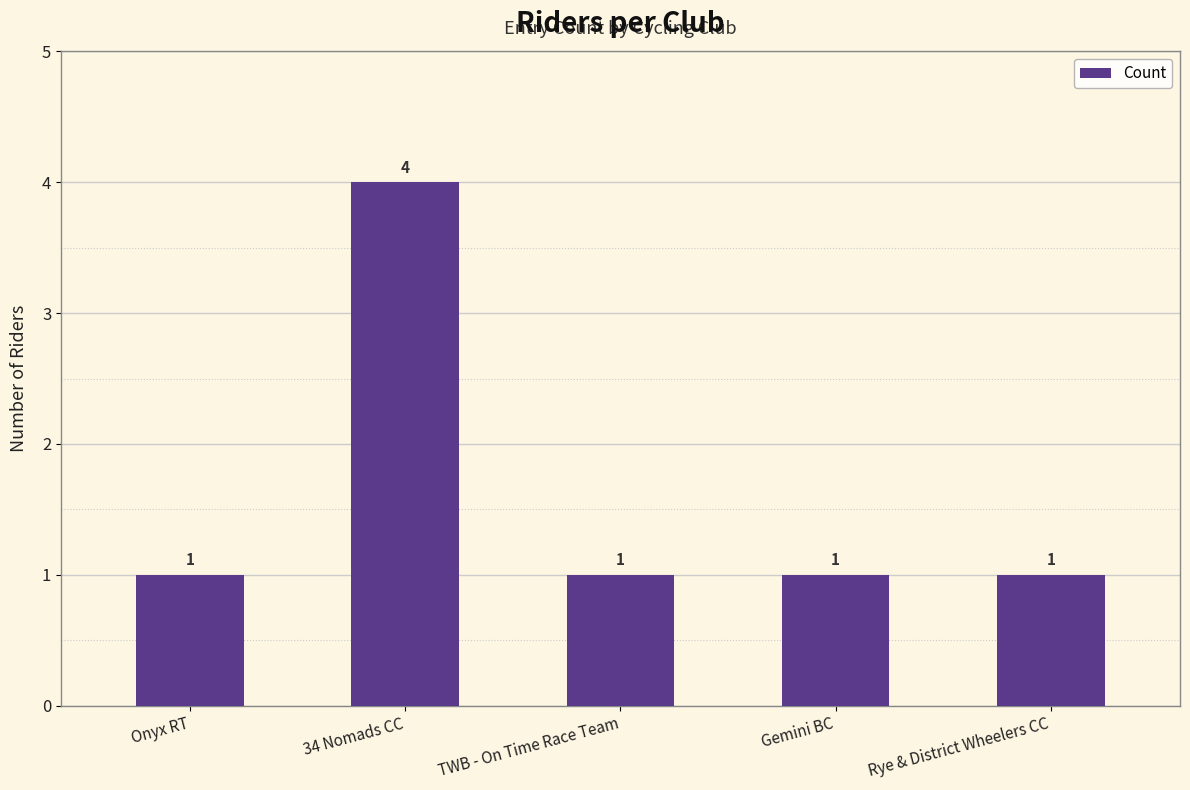

What is the change in value from 34 Nomads CC to TWB - On Time Race Team?

-3